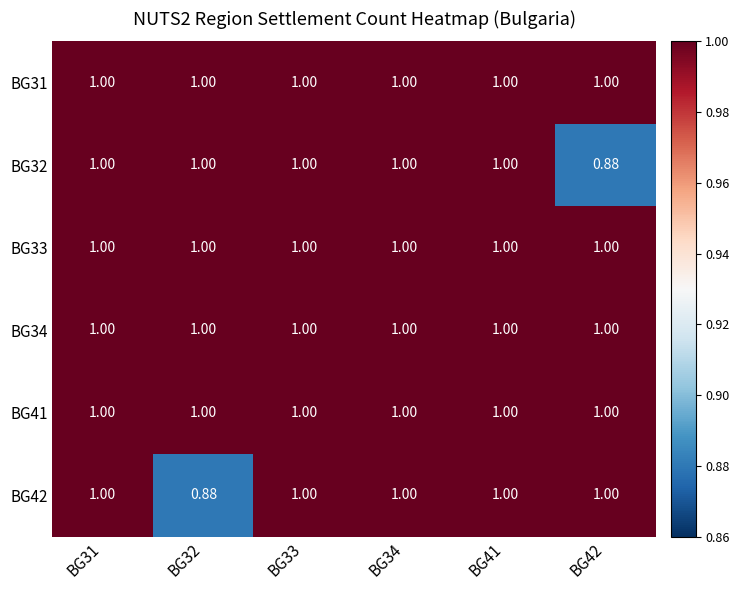

Between BG31 and BG32, which series saw the biggest shift?

BG42